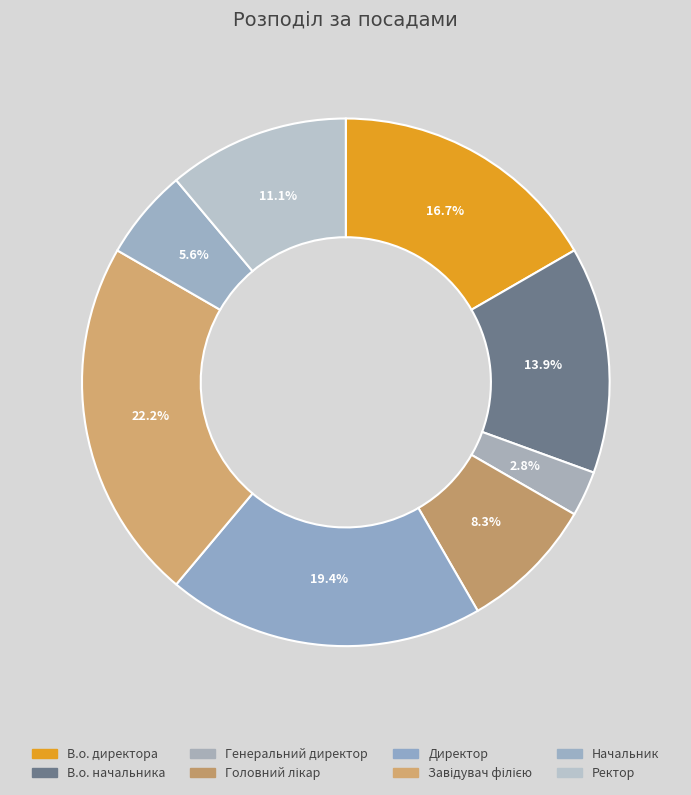

Which slice is the smallest?

Генеральний директор